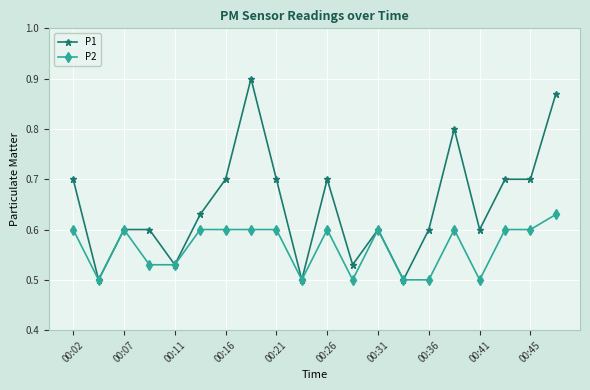

List the series in order of their peak value, lowest first.

P2, P1